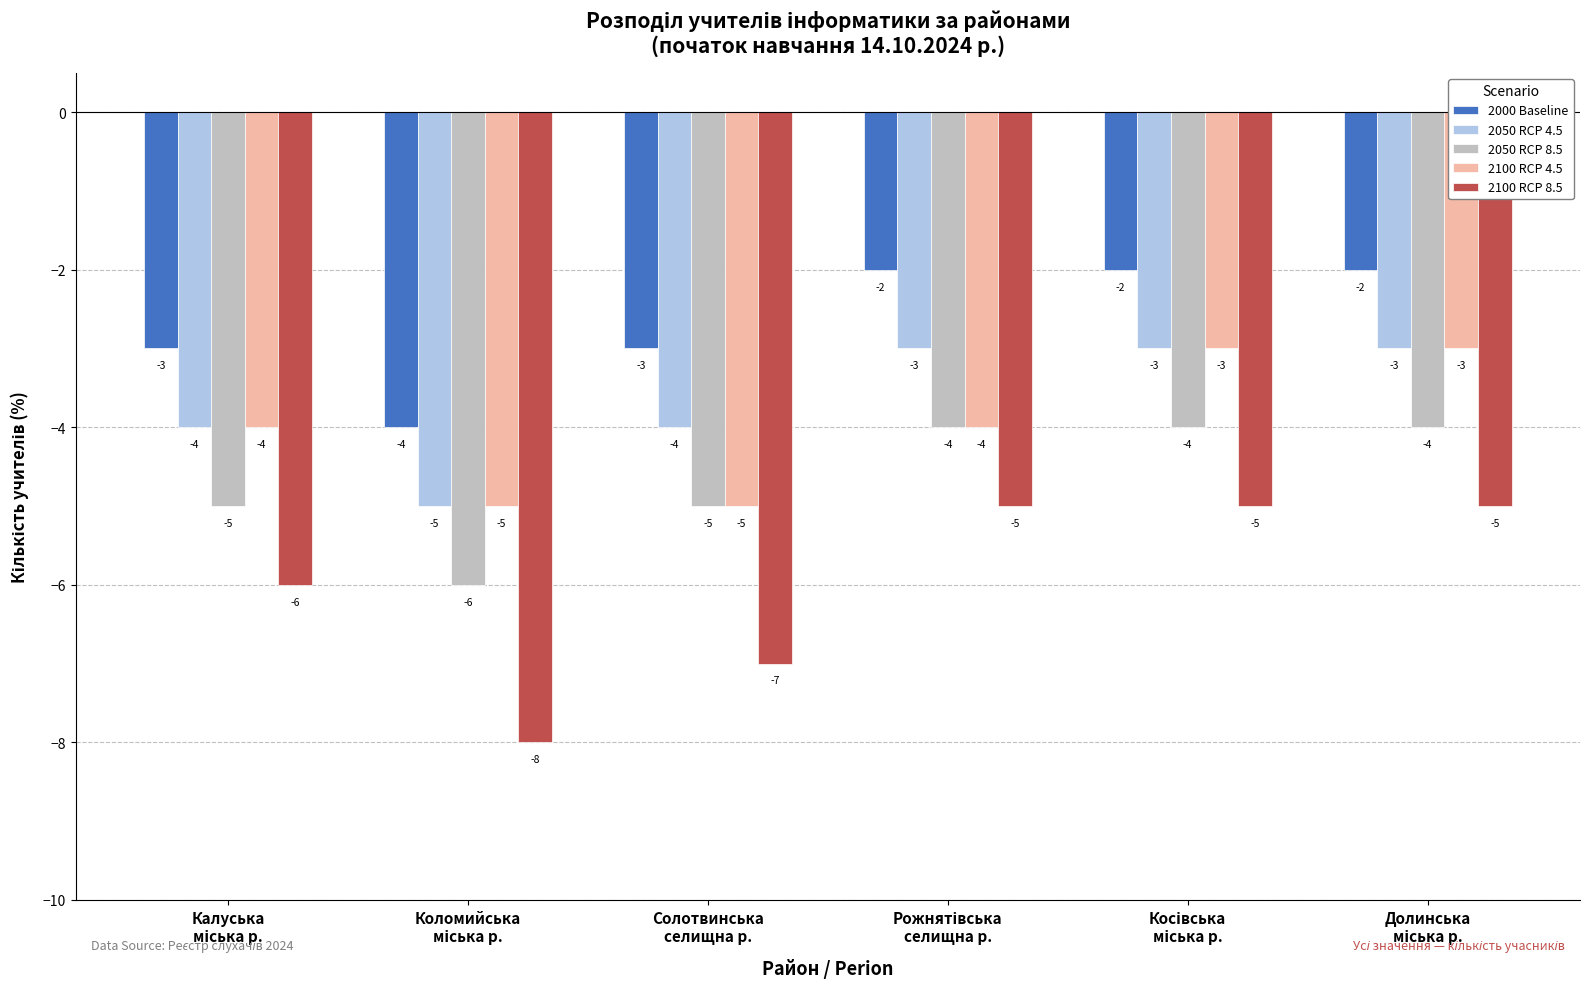

What is the value of the 2000 Baseline bar at the 5th from the left?

-2